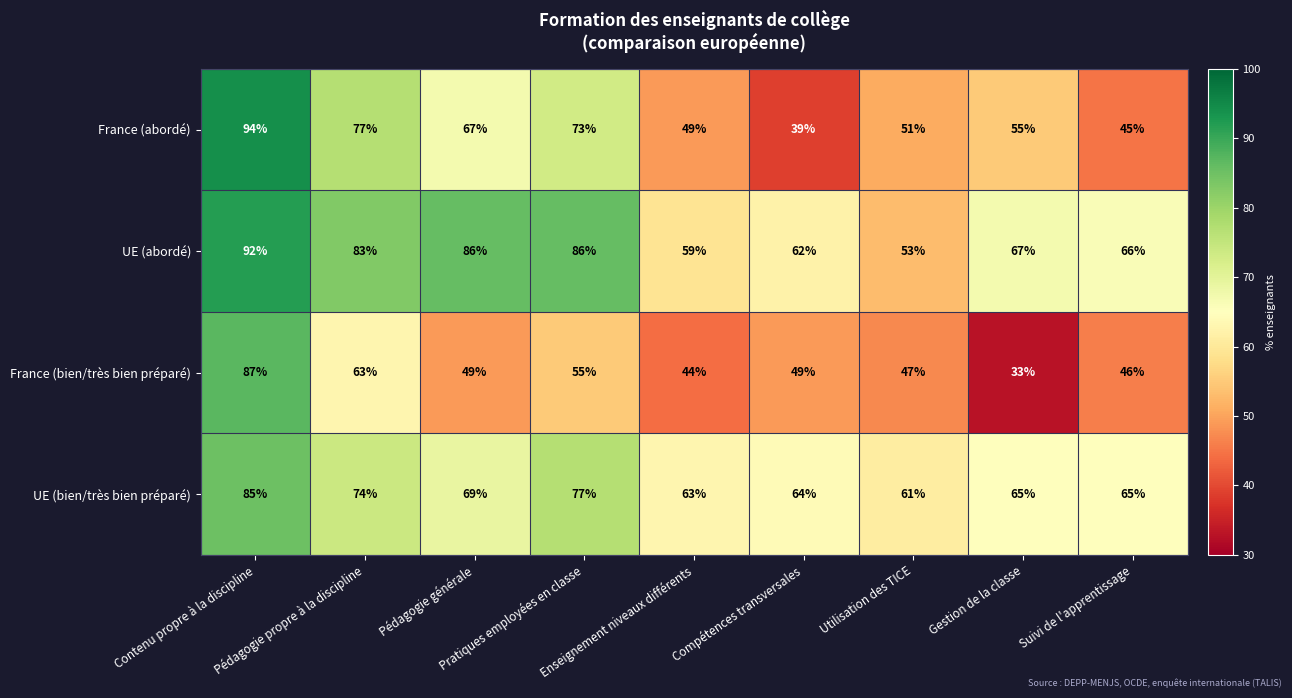

Which series has the widest spread of values?

France (abordé)